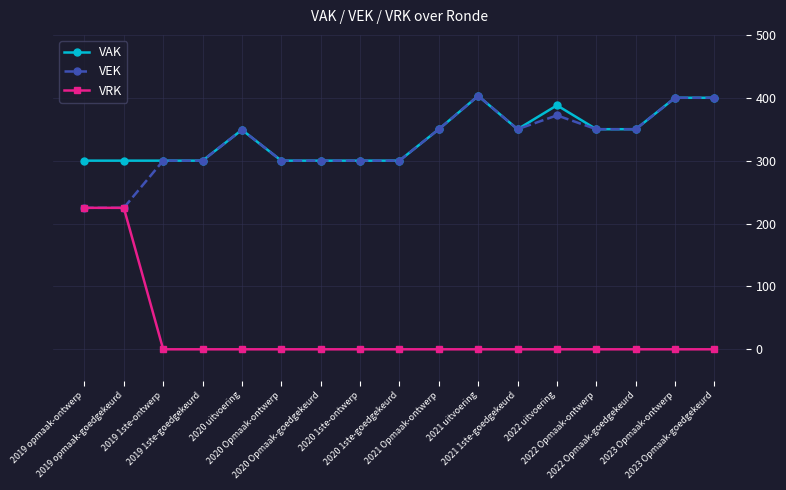

True or false: VAK and VRK cross at least once.

False